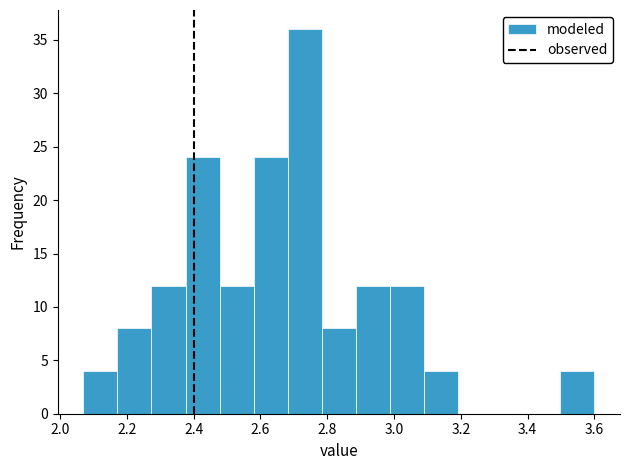

What is the height of the bar covering 2.784 to 2.886 on the x-axis? Neither the bar edges nor the heights are printed on the chart, so give them approximately, as read against the axes.

8